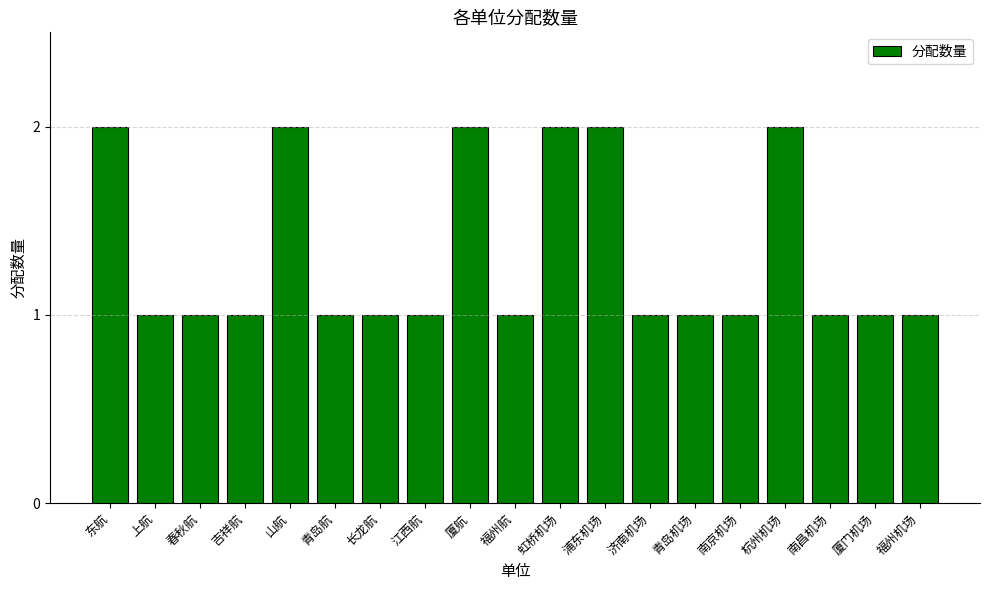

What is the change in value from 浦东机场 to 南昌机场?

-1